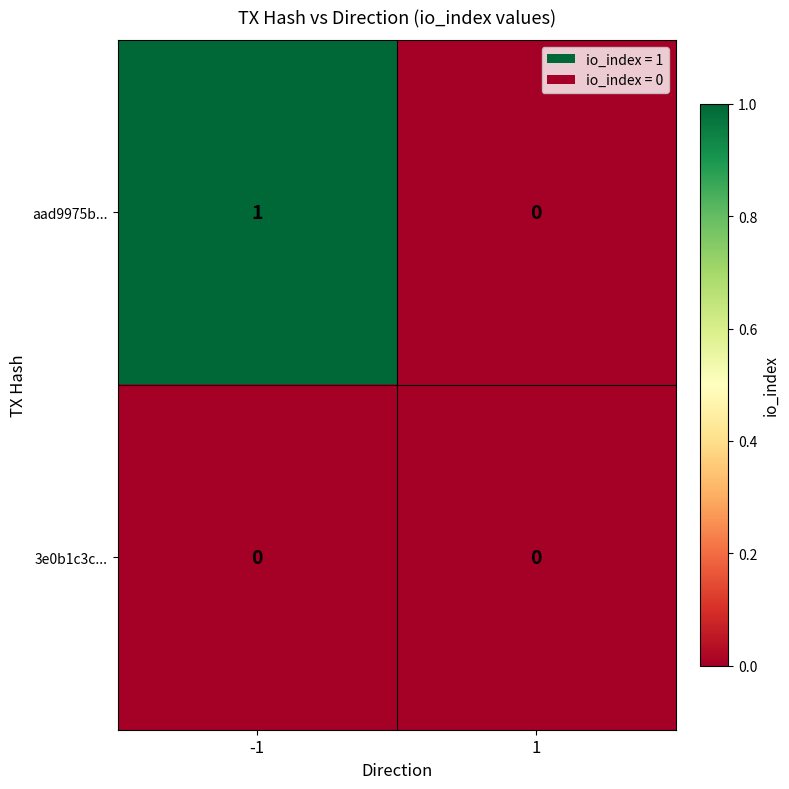

How many data points does each series have?

2